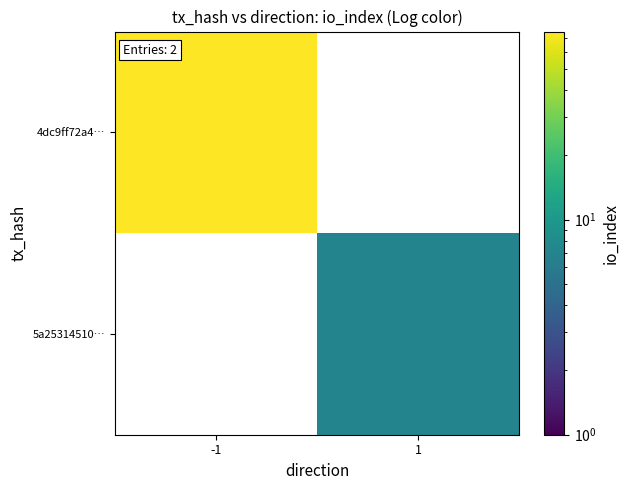

List the series in order of their overall mean, highest first.

4dc9ff72a4…, 5a25314510…